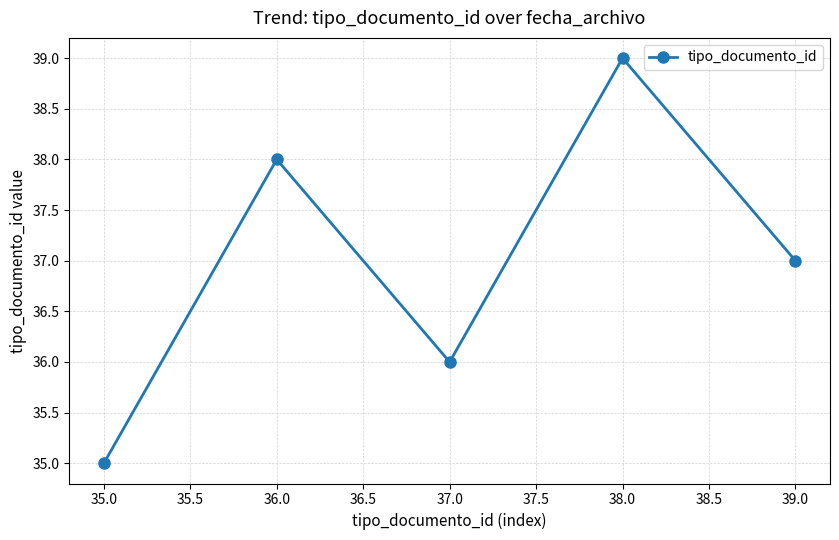

At which label is the value closest to 37?

39.0